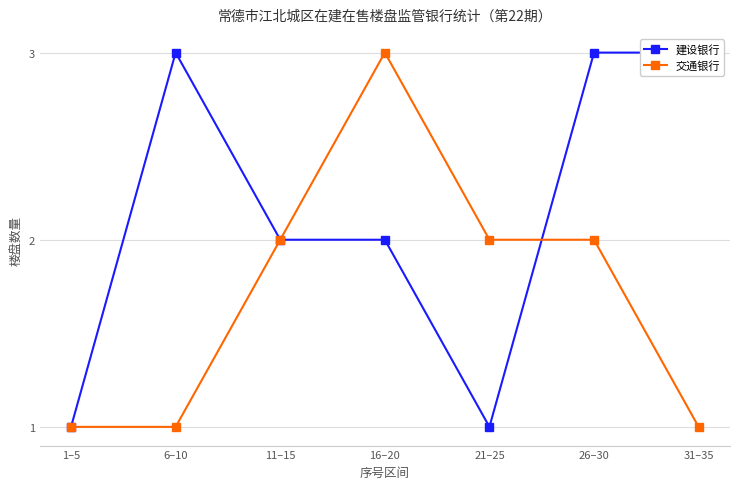

What value does the 建设银行 series have at 16–20?

2